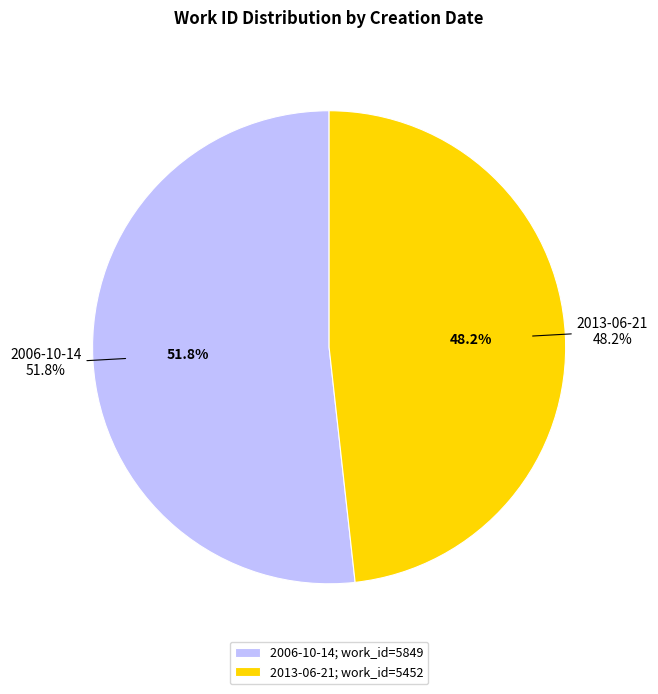

How many slices are in this pie chart?

2